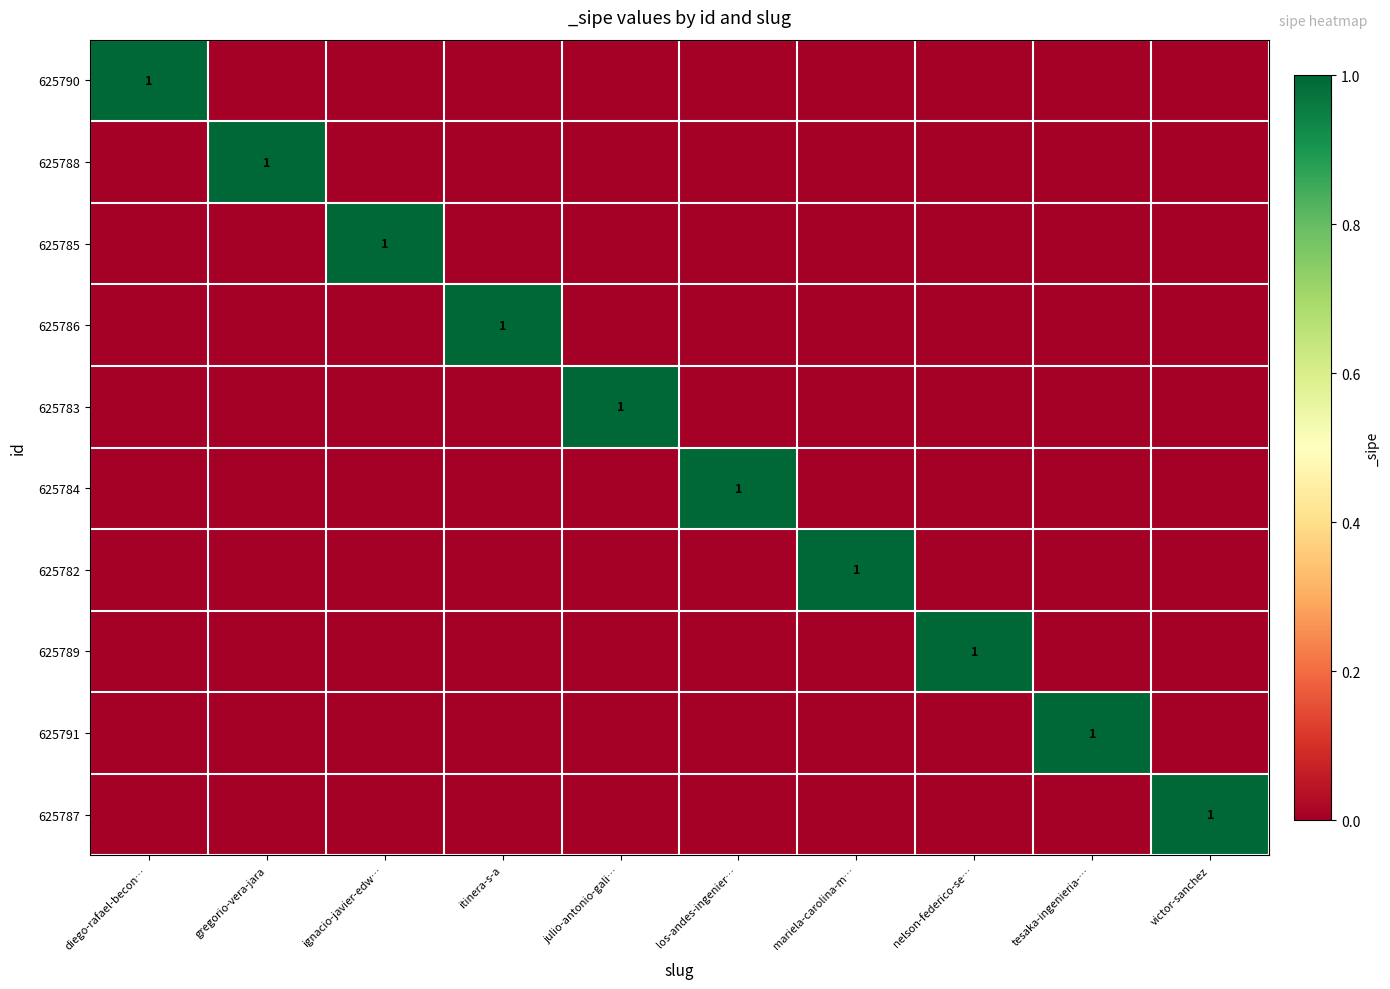

The 625789 series shows 1 at nelson-federico-se…. True or false?

True